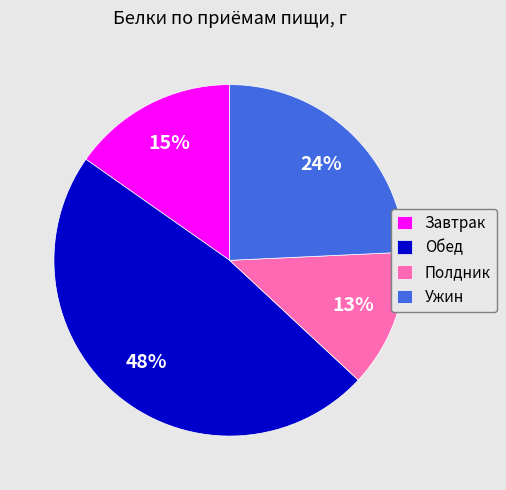

Rank the categories by value from lowest to highest.

Полдник, Завтрак, Ужин, Обед